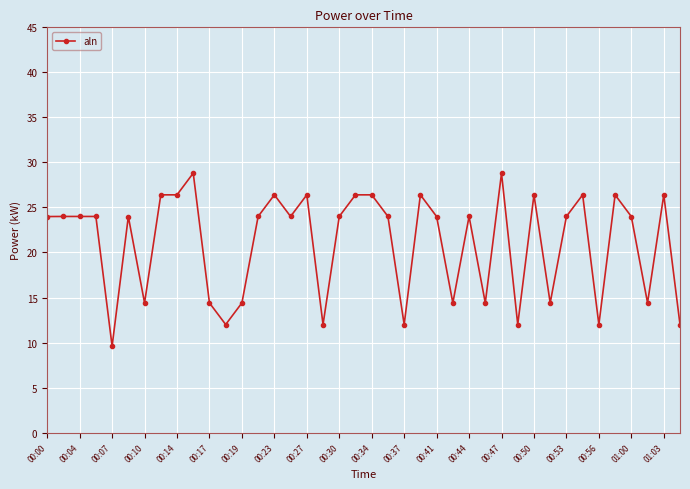

True or false: the data has more than 2 interior local peaks.

True